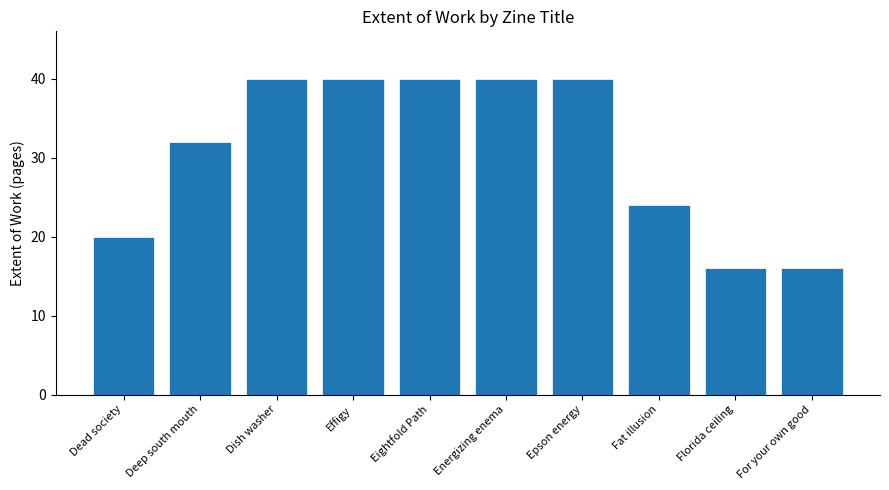

What is the difference between the maximum and minimum values?

24